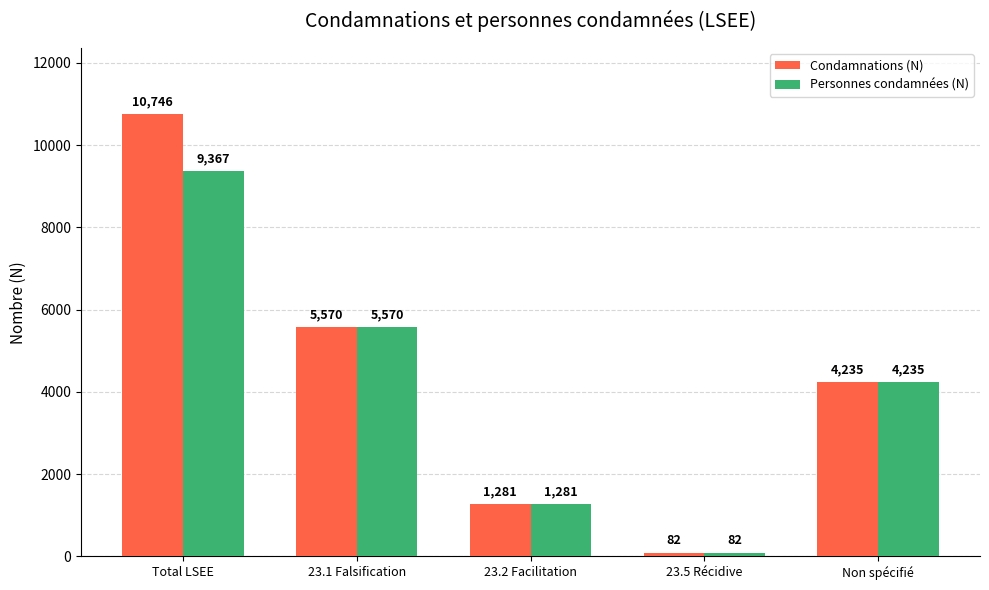

What is the total value across all series at Non spécifié?

8470